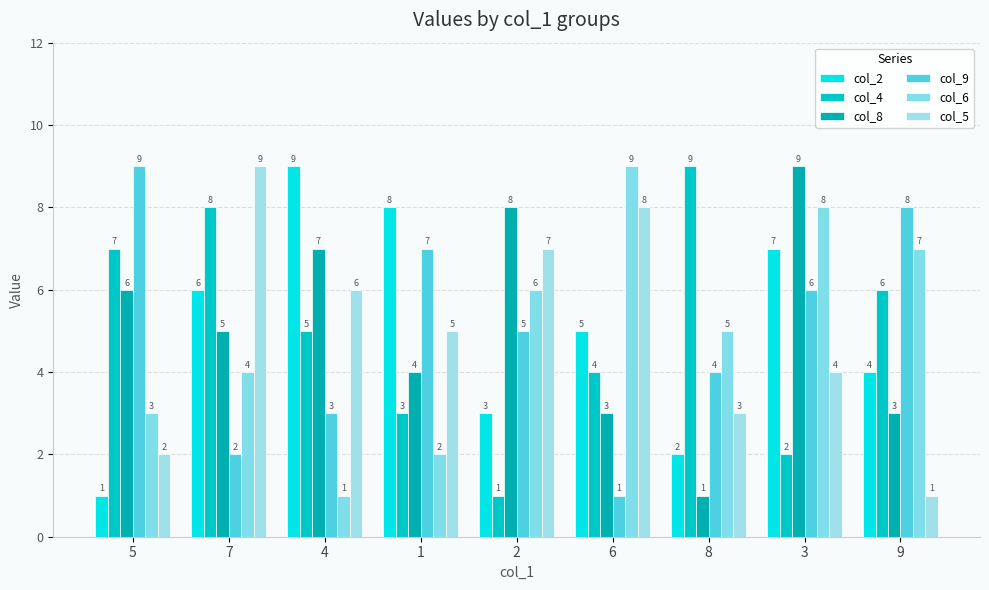

At which label does col_6 first exceed 5?

2